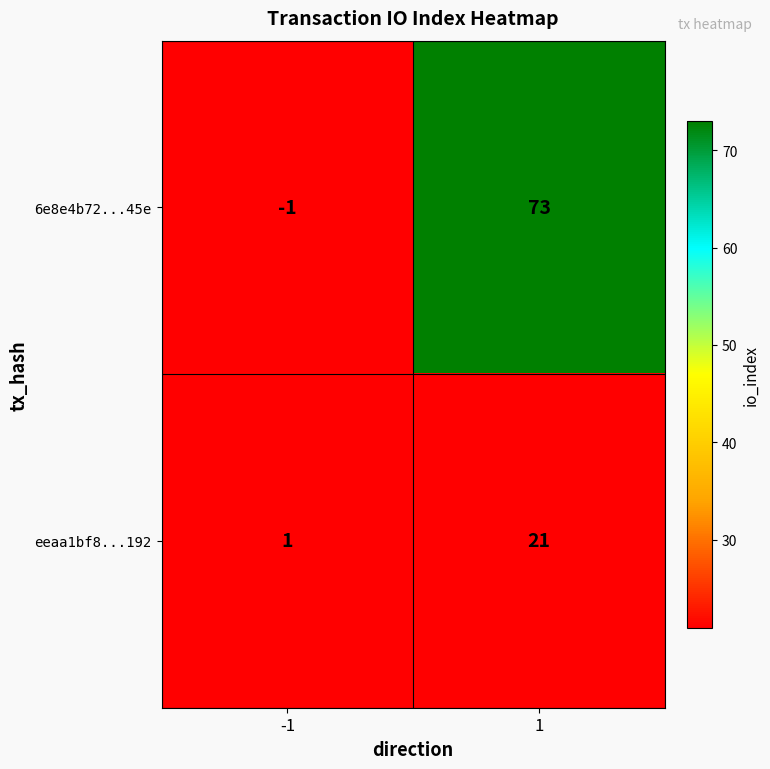

What is the difference between the maximum and minimum values in the 6e8e4b72...45e series?

74